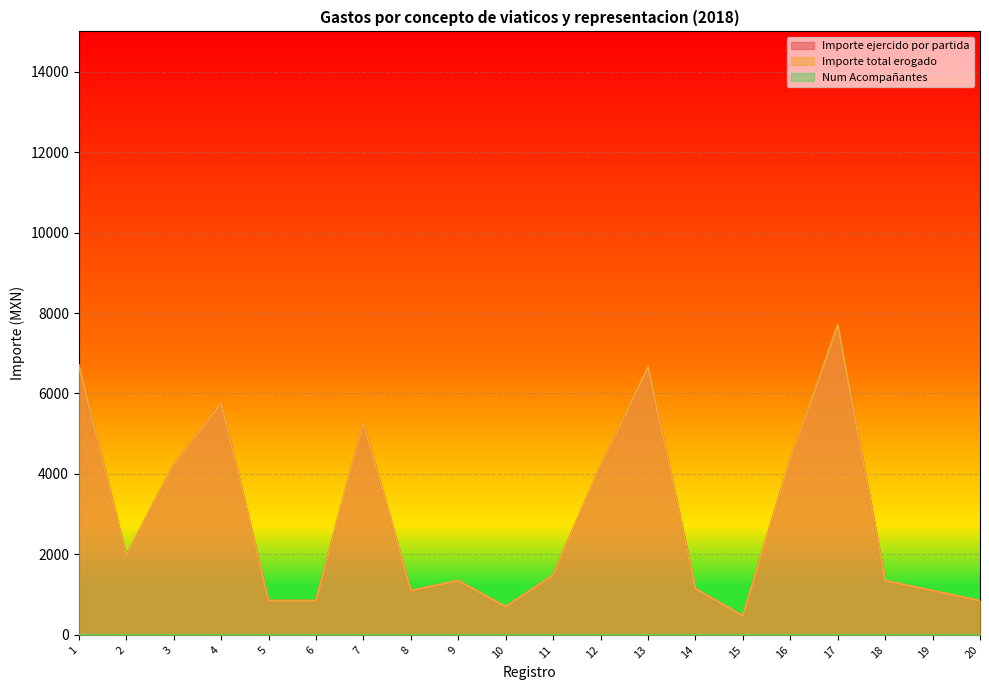

How many lines are shown in the chart?

3